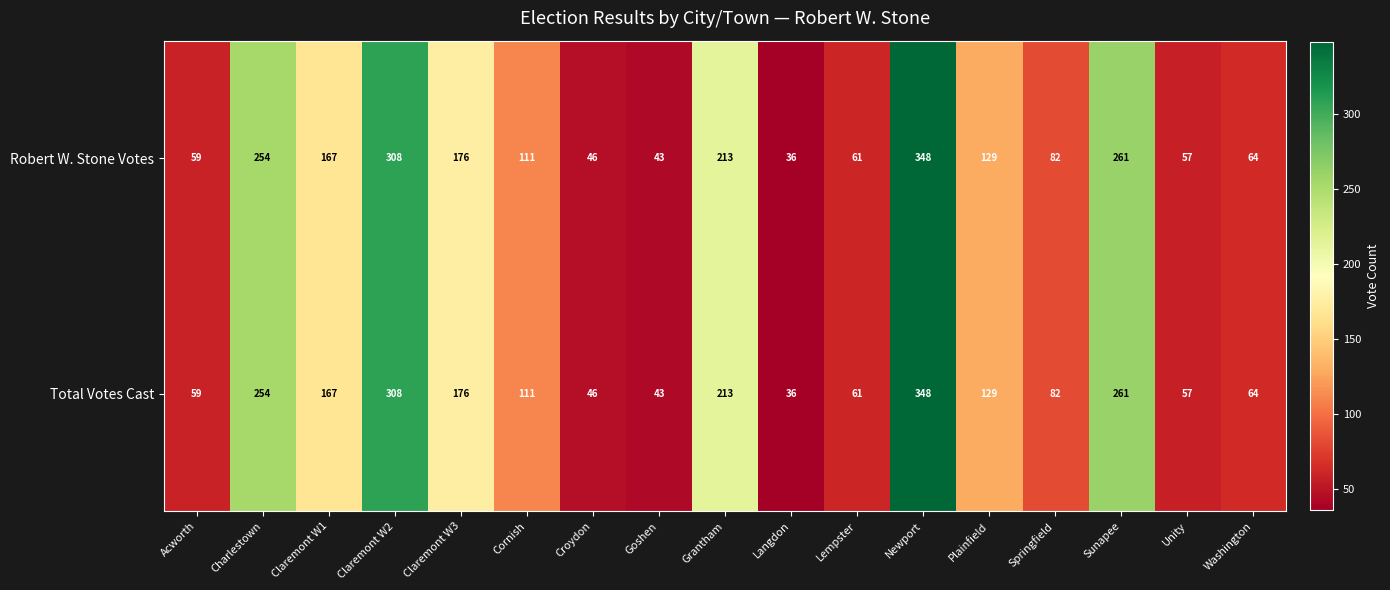

The value of Total Votes Cast at Springfield is 82. True or false?

True